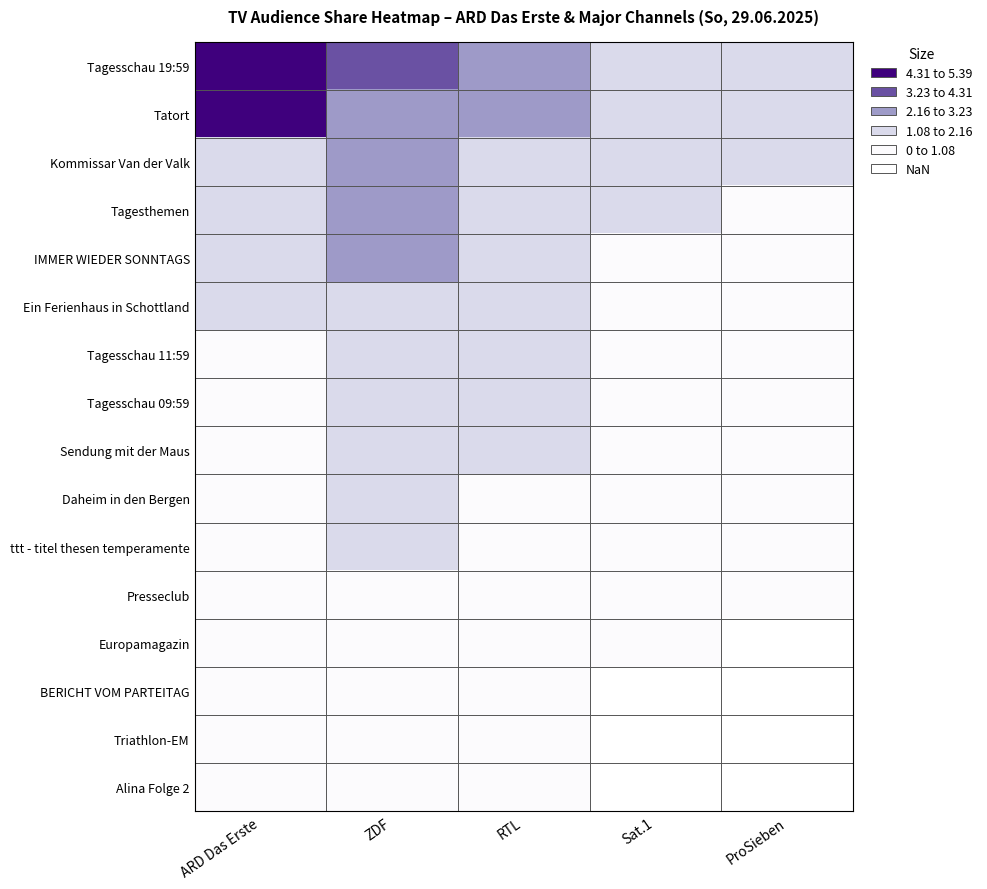

The value of IMMER WIEDER SONNTAGS at ARD Das Erste is 1.2. True or false?

True